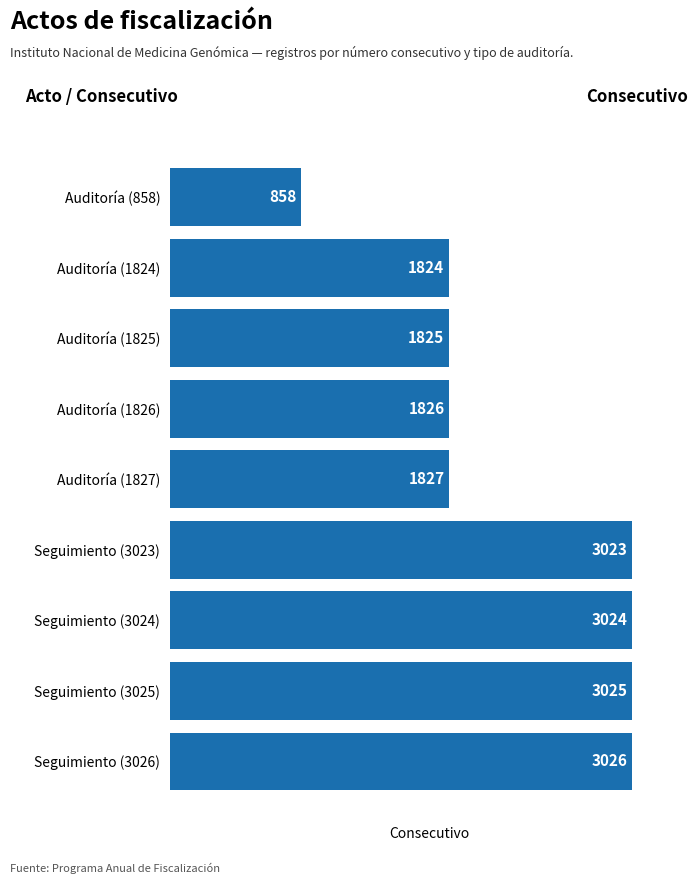

True or false: the data shows 1824 at Auditoría (1824).

True